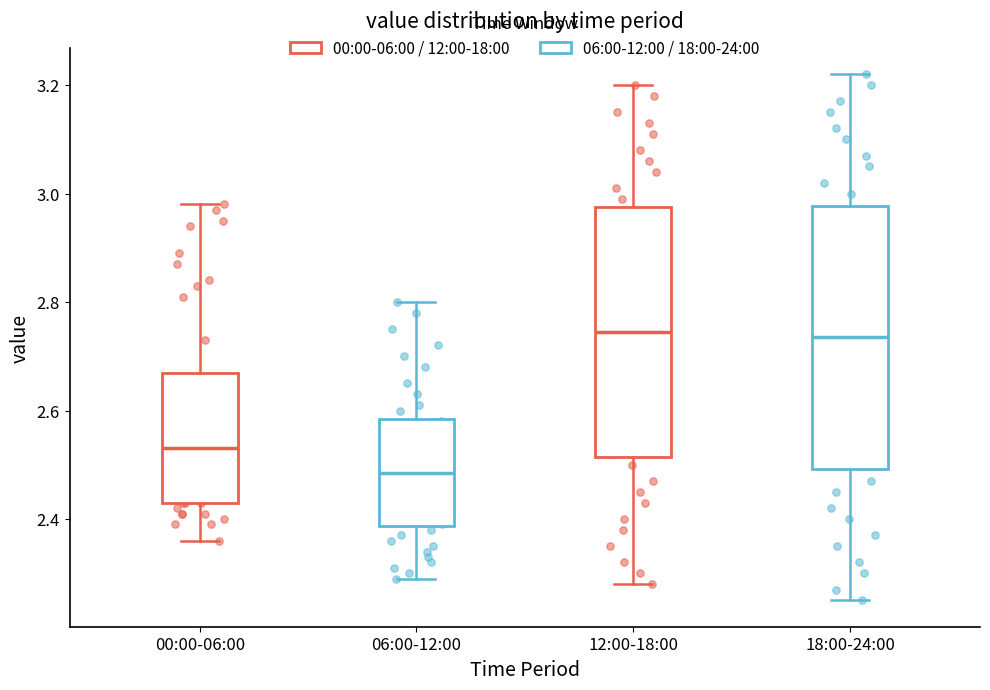

Which box is the tallest, from its lower edge to its upper edge?

18:00-24:00